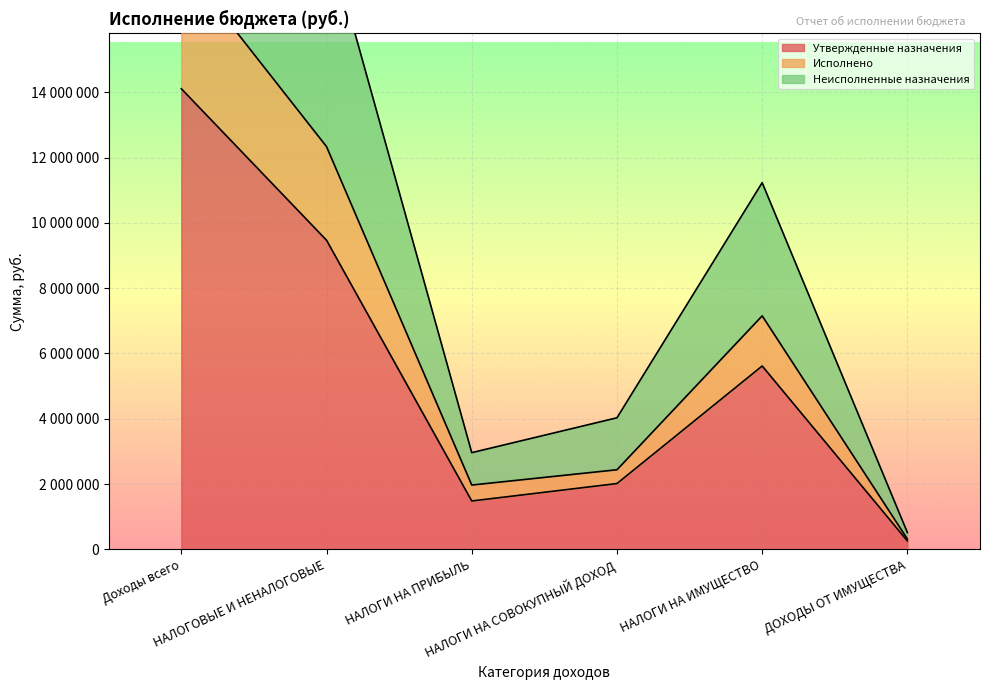

Count the number of data series in this chart.

3